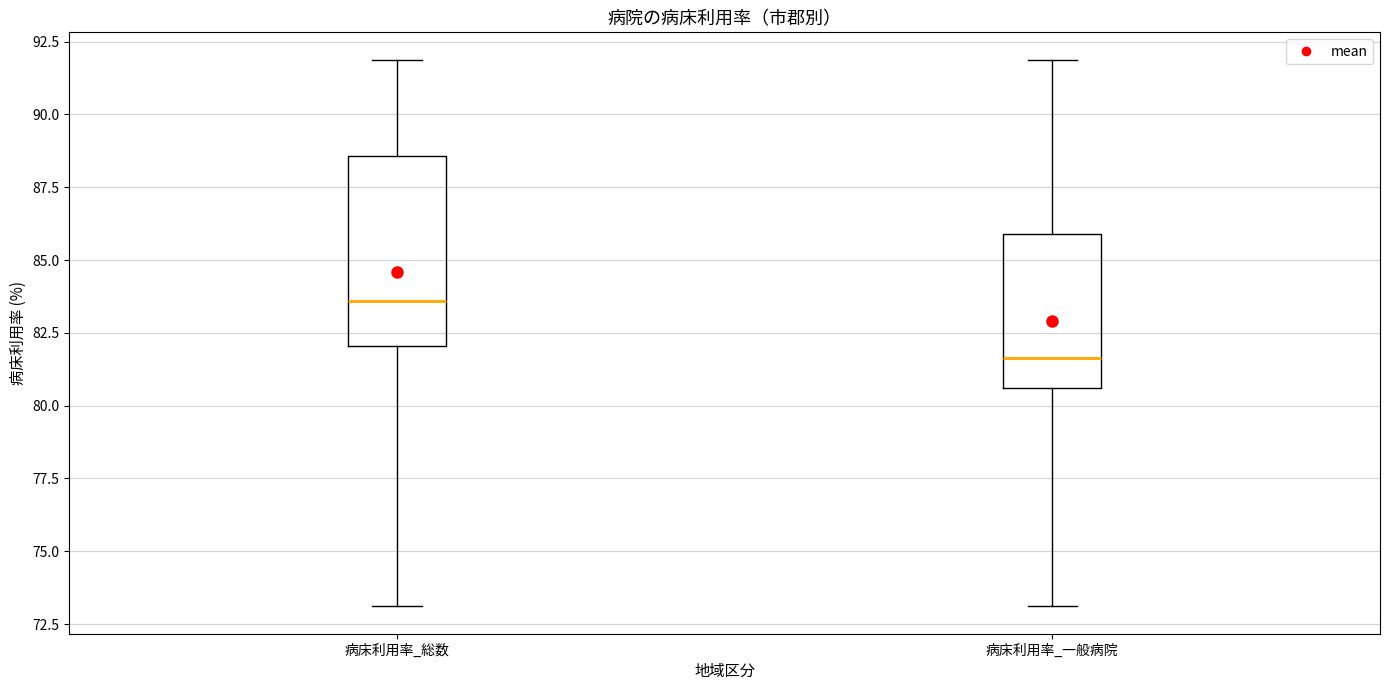

Reading left to right, transcribe this box plot: for each box, give where its median line is, the range the box spans, and where its two whiskers end, as read against the y-axis. The values are not printed on the chart, so give them approximately, as read against the axis.

病床利用率_総数: median 83.5, box 82.0 to 88.5, whiskers 73.0 to 92.0
病床利用率_一般病院: median 81.5, box 80.5 to 86.0, whiskers 73.0 to 92.0